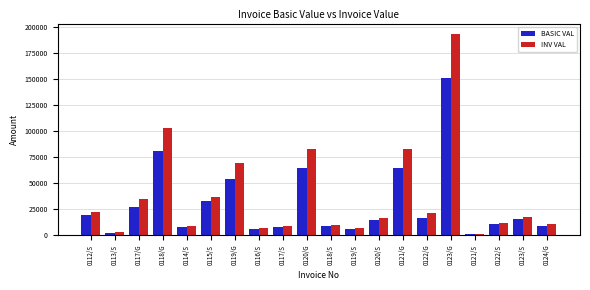

True or false: BASIC VAL has a value of 53836.0 at 0119/G.

True